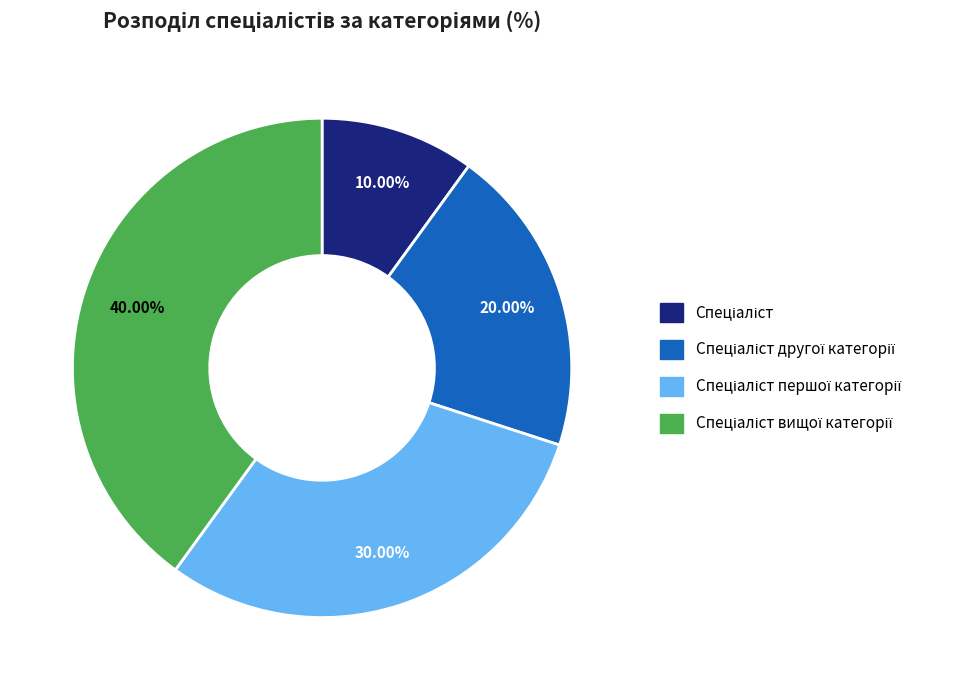

Is there a majority slice in this chart?

No